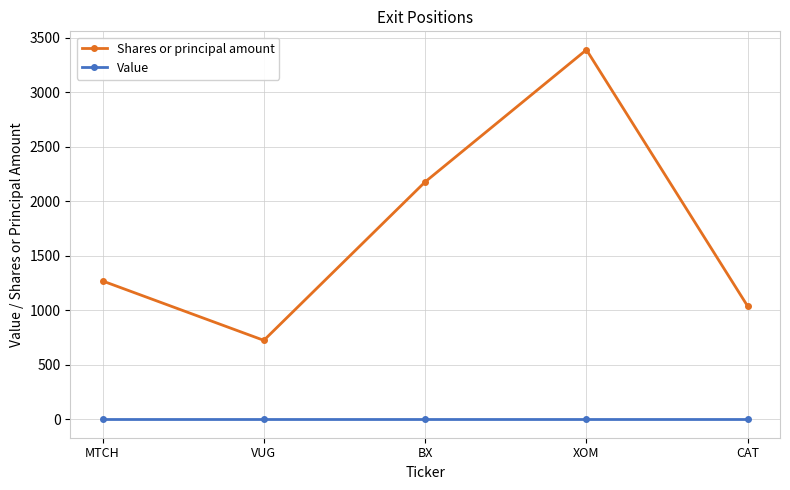

Reading left to right, what are all the values shown in this chart?

Shares or principal amount: MTCH=1269	VUG=724	BX=2178	XOM=3390	CAT=1036
Value: MTCH=0	VUG=0	BX=0	XOM=0	CAT=0